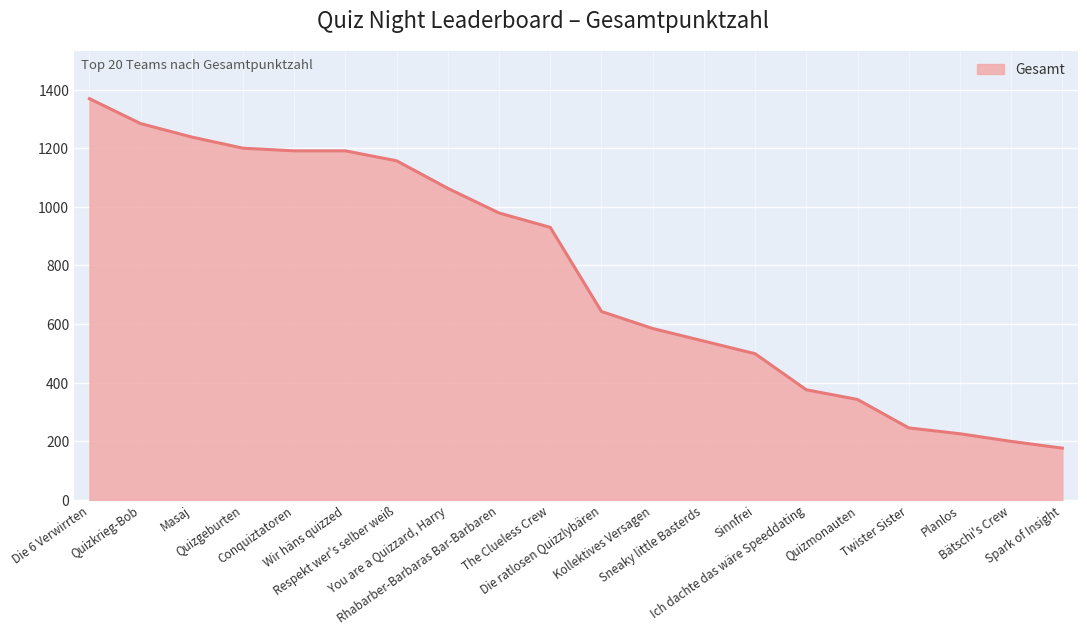

What is the maximum value shown in the chart?

1369